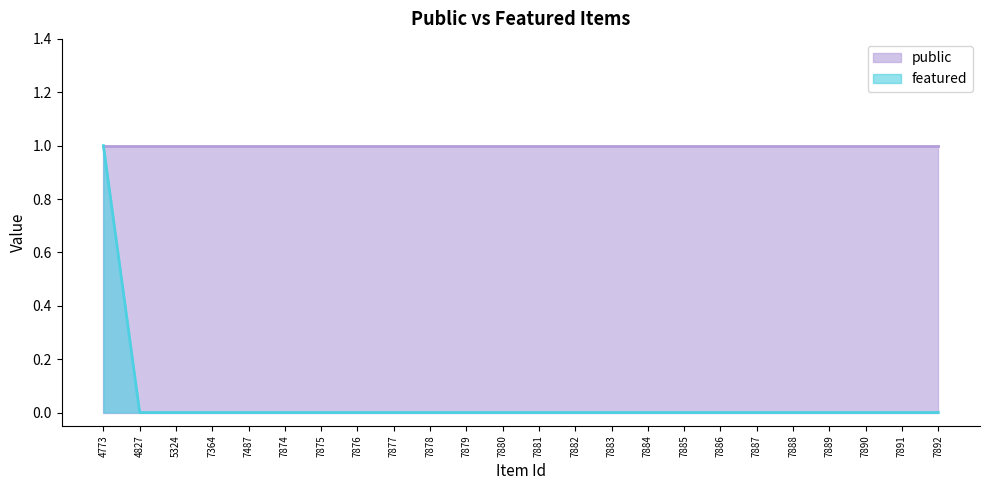

How many values are between 0 and 1?

24